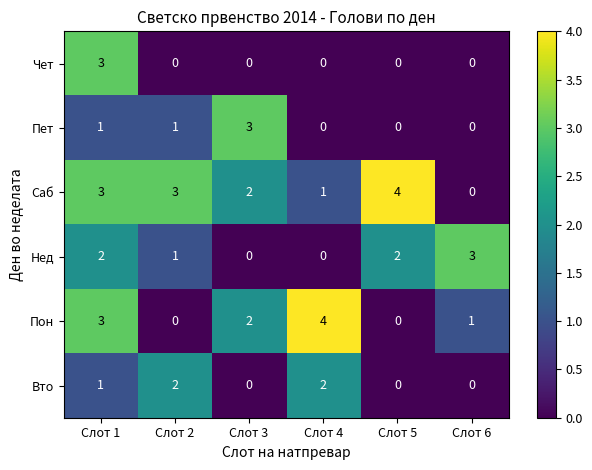

Is the value of Чет at Слот 2 greater than the value of Вто at Слот 1?

No